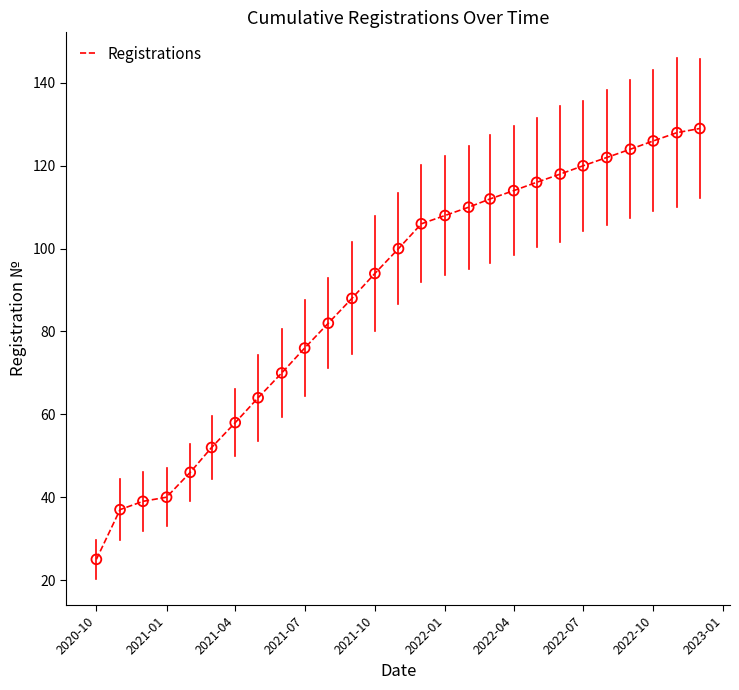

What is the minimum value shown in the chart?

25